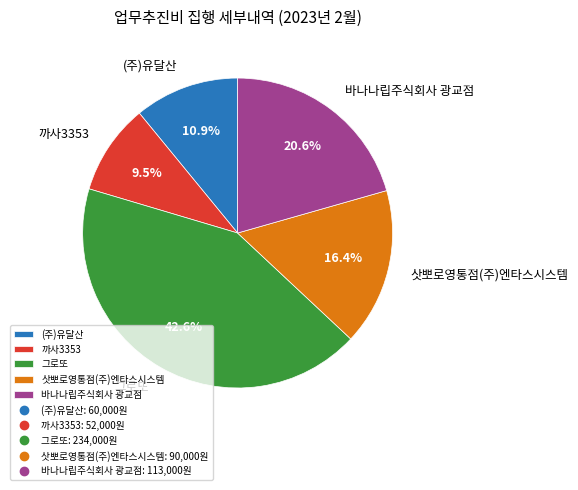

Between 까사3353 and 그로또, which is larger?

그로또